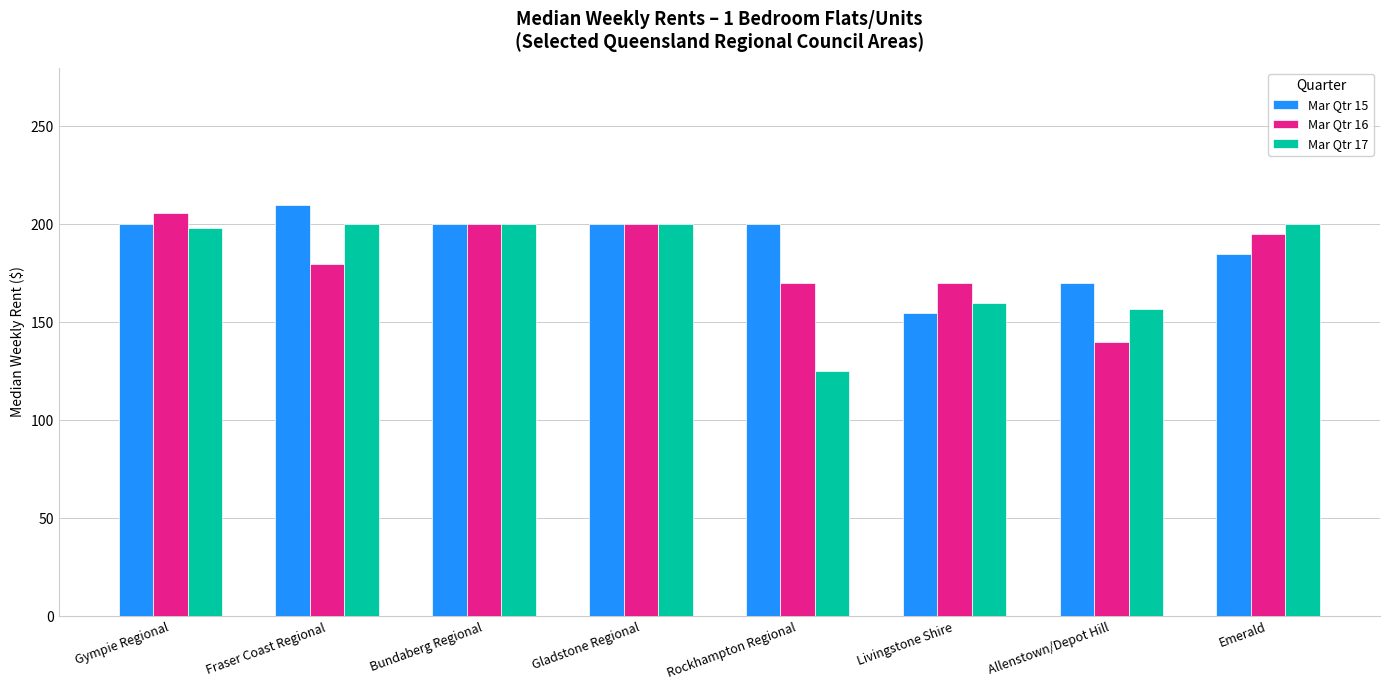

The Mar Qtr 16 series shows 195 at Emerald. True or false?

True